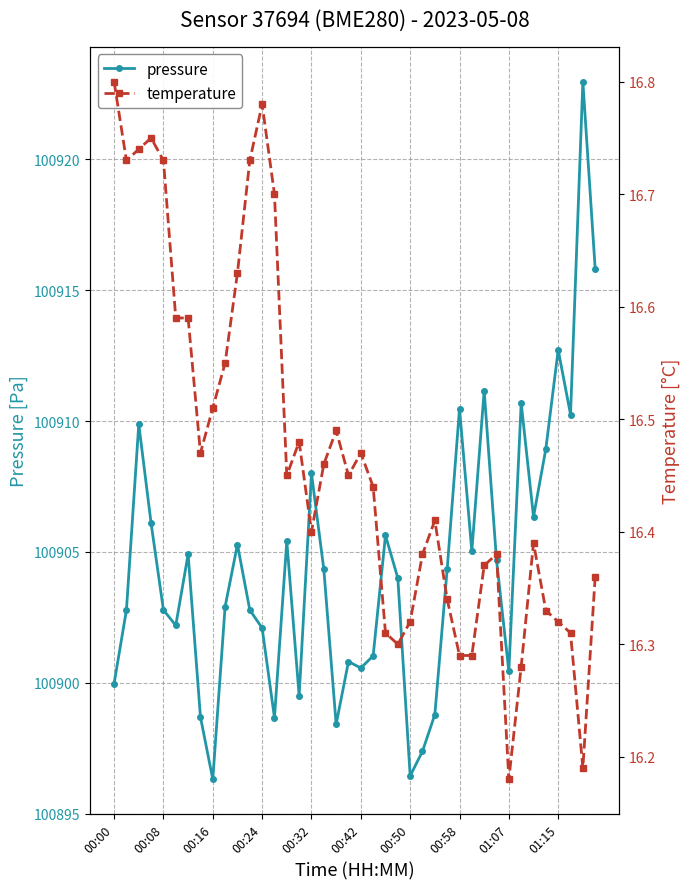

True or false: pressure and temperature cross at least once.

False